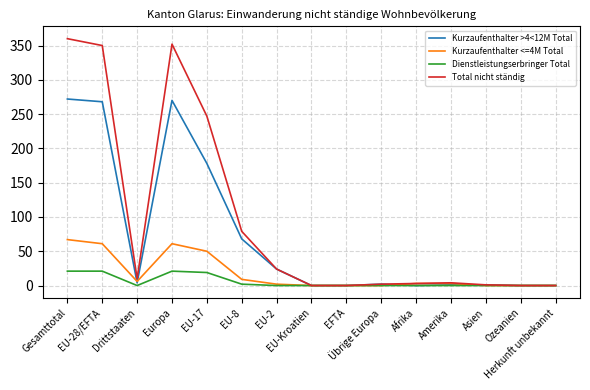

At how many categories does at least one series exceed 279?

3